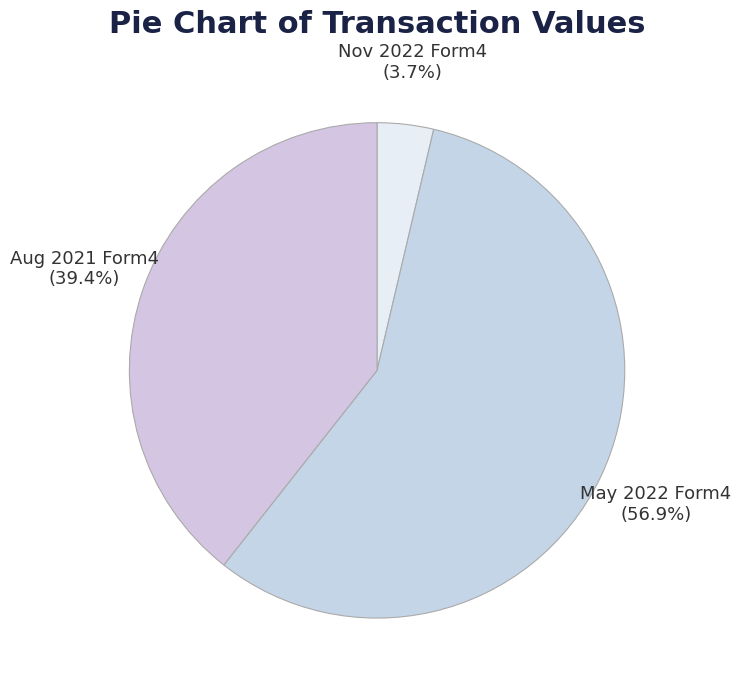

How many slices are in this pie chart?

3